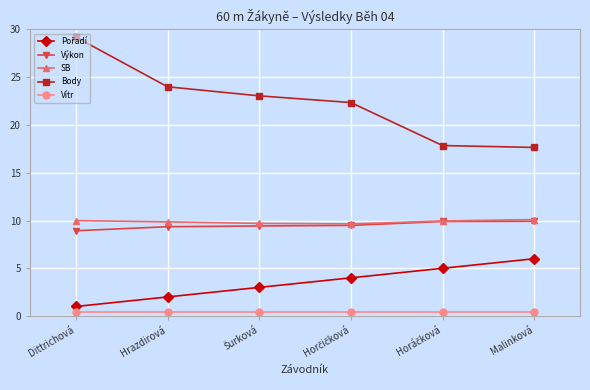

True or false: Body has more than 0 interior local peaks.

False